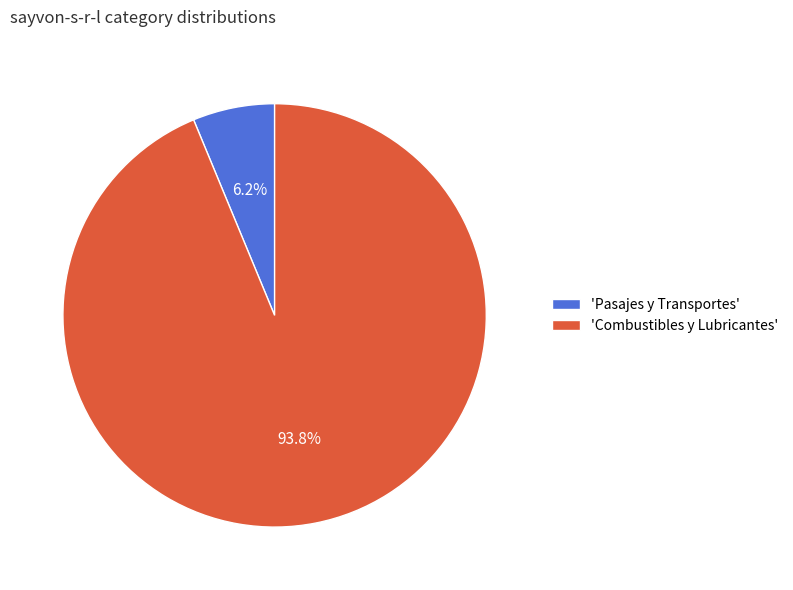

Rank the categories by value from highest to lowest.

'Combustibles y Lubricantes', 'Pasajes y Transportes'